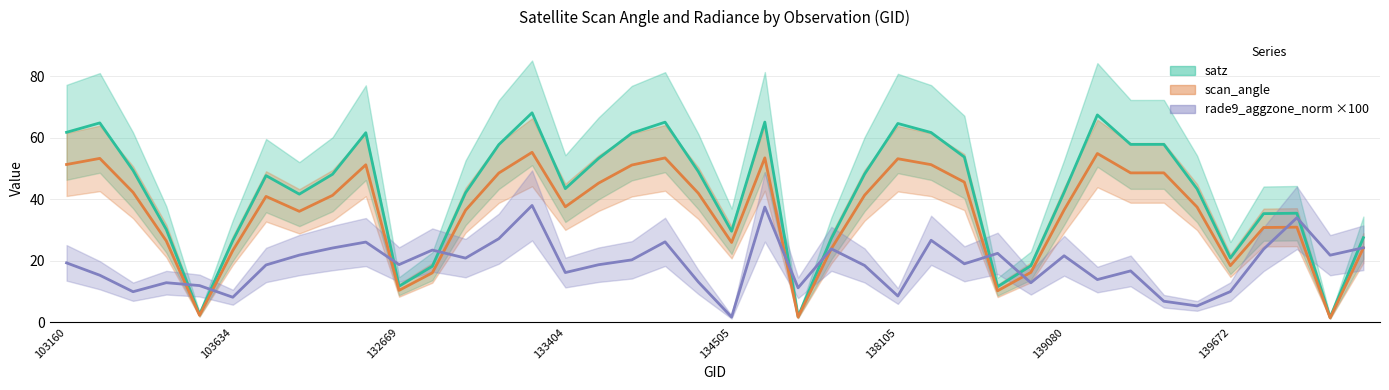

At which label does rade9_aggzone_norm ×100 first exceed 18?

103160